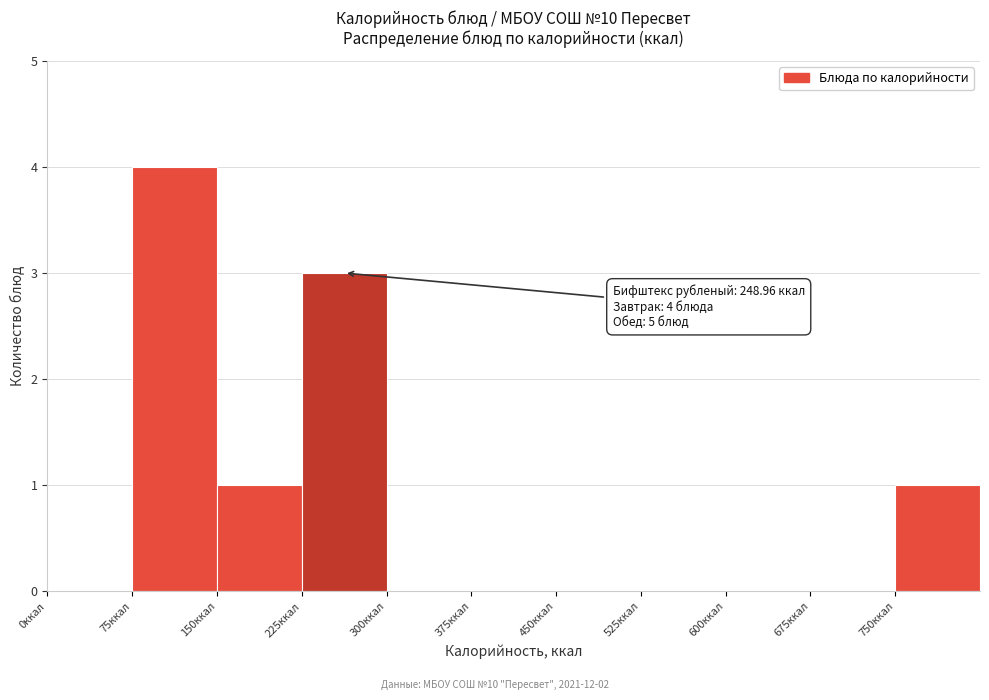

Over which range of the x-axis is the bar tallest?

75 to 150